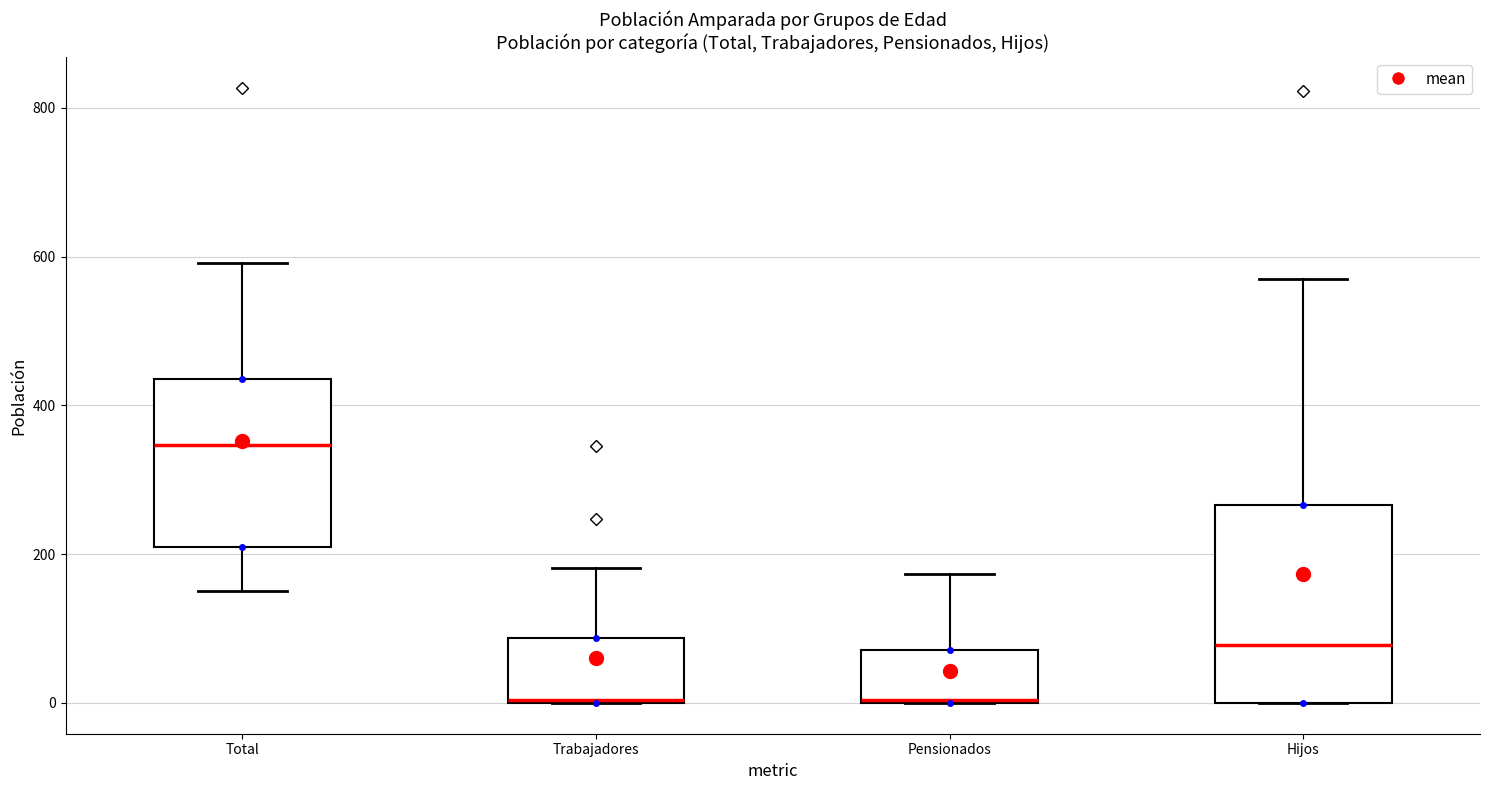

Reading left to right, read every box against the y-axis: the position of its median line, the range the box covers, and the ends of its whiskers. The values are not printed on the chart, so give them approximately, as read against the axis.

Total: median 340, box 220 to 440, whiskers 160 to 600
Trabajadores: median 0, box 0 to 80, whiskers 0 to 180
Pensionados: median 0 (drawn on the box's lower edge), box 0 to 80, whiskers 0 to 180
Hijos: median 80, box 0 to 260, whiskers 0 to 580